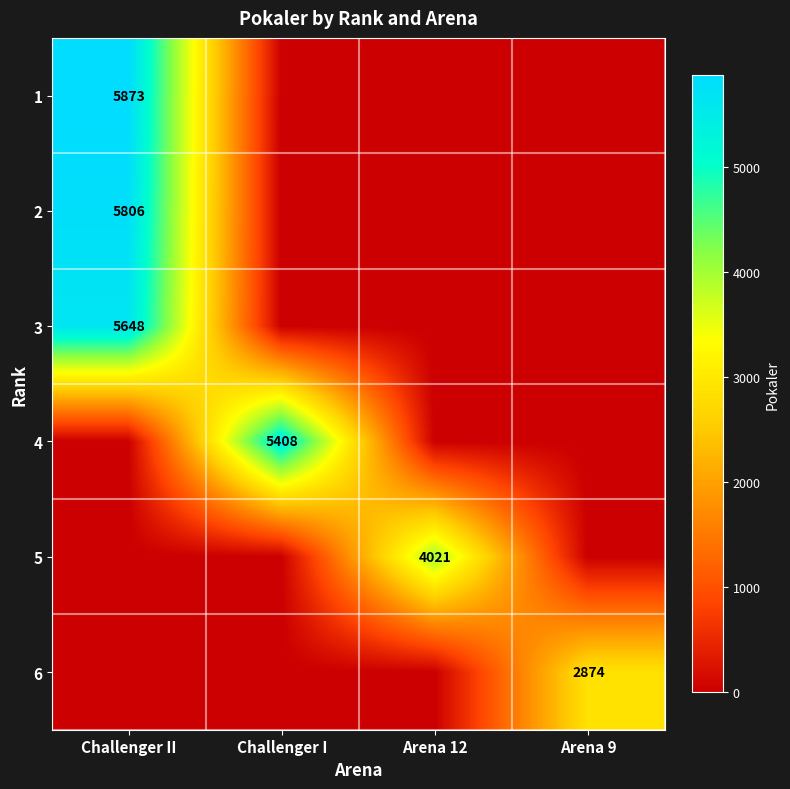

Which category has the highest value across all series?

Challenger II